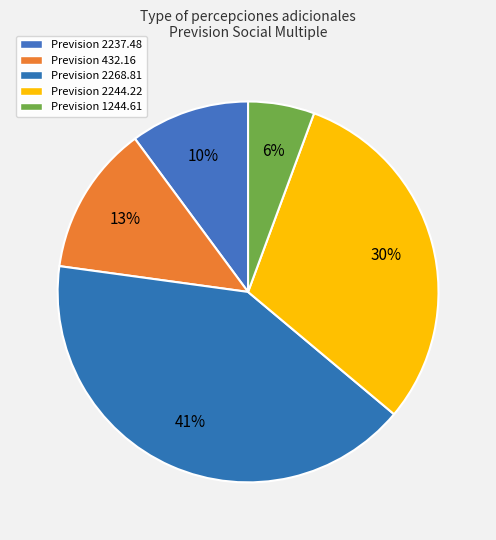

Which category has the biggest portion of the pie?

Prevision 2268.81